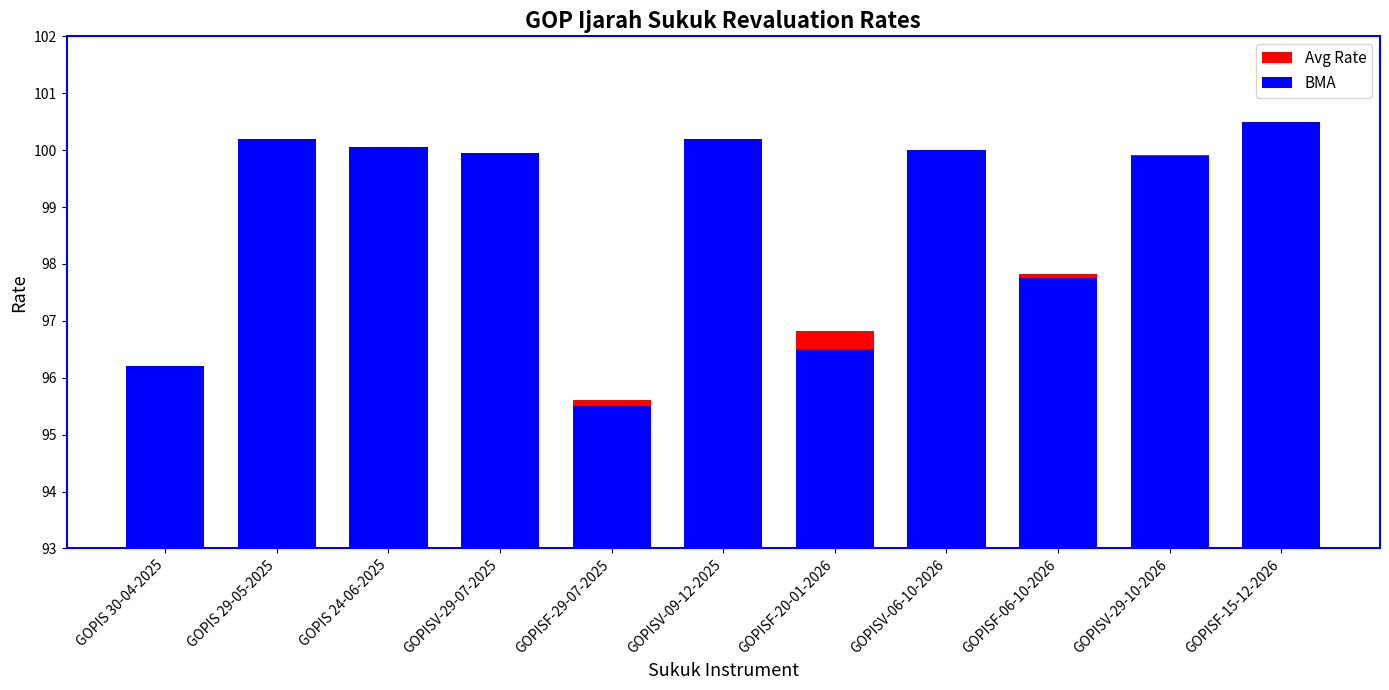

At how many categories does at least one series exceed 95?

11